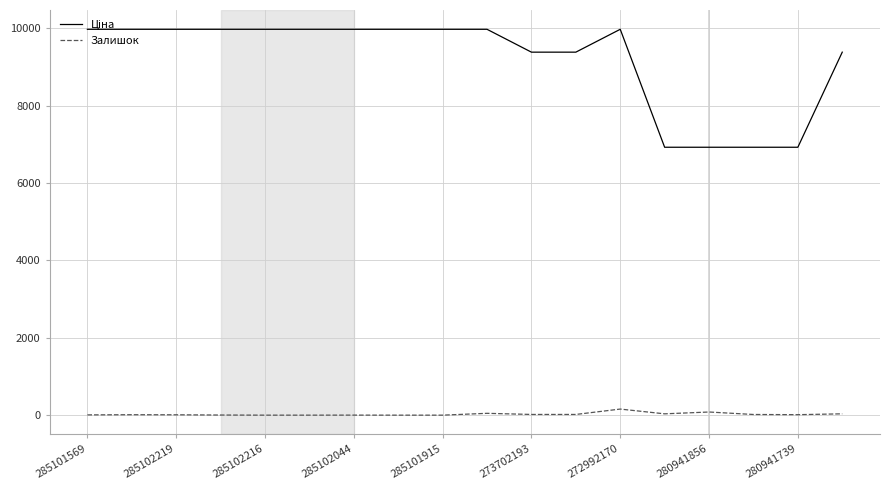

What is the maximum value shown in the chart?

9975.0